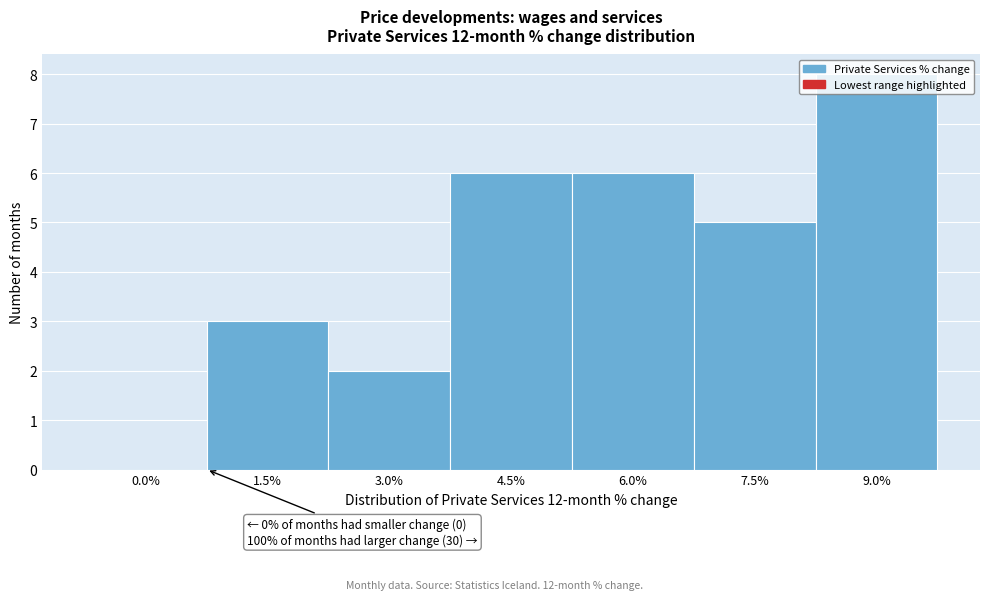

The value at 6.0% is 10. True or false?

False